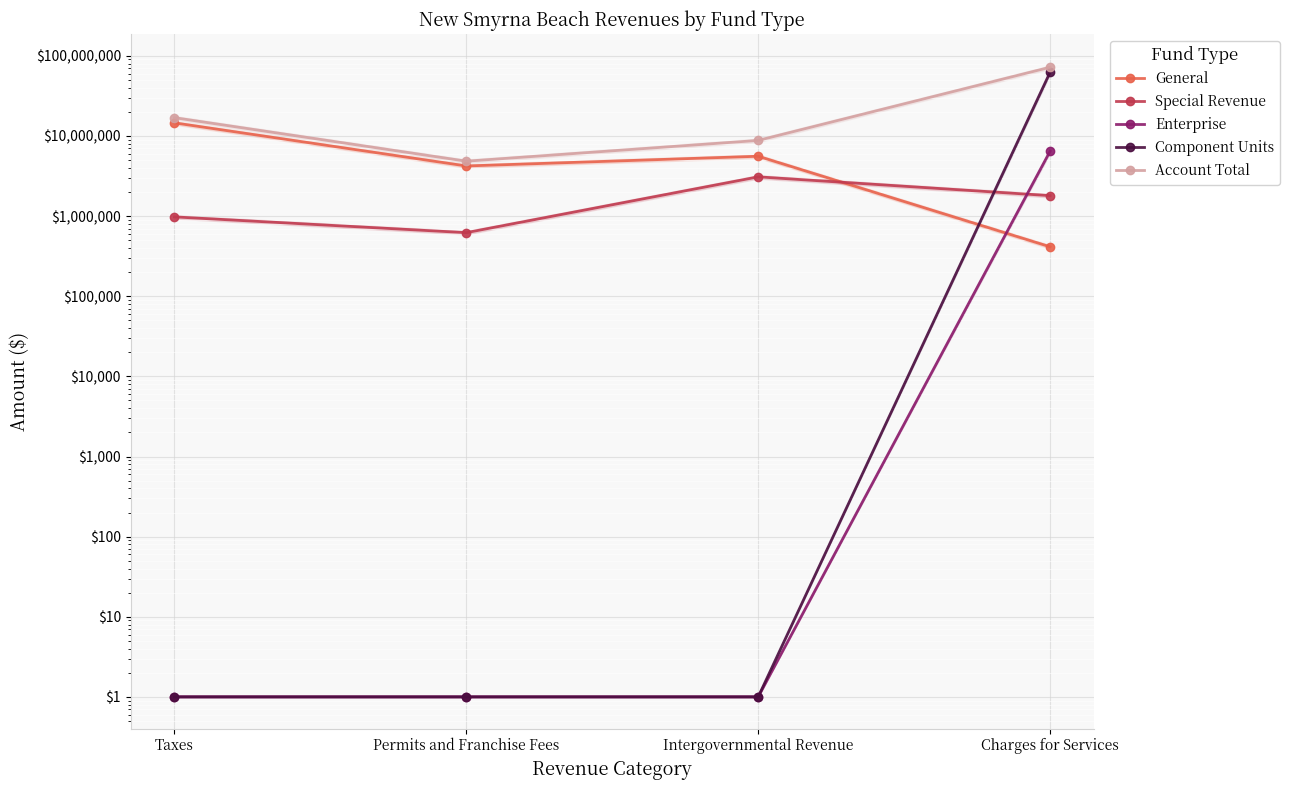

Count the Special Revenue values in the range 977397 to 3087843.

3